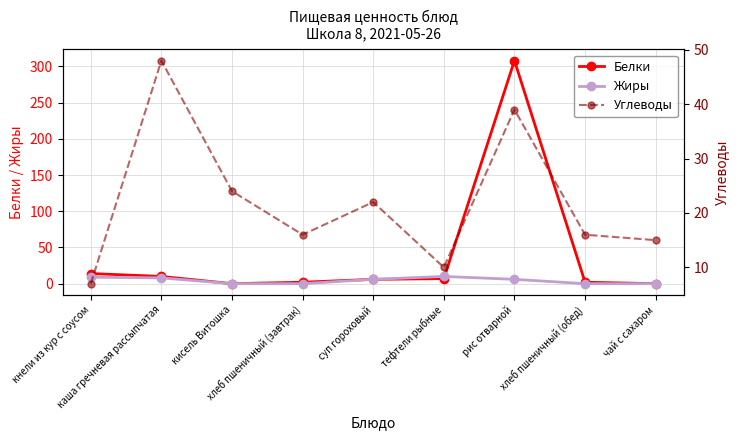

True or false: Белки has a value of -180 at чай с сахаром.

False